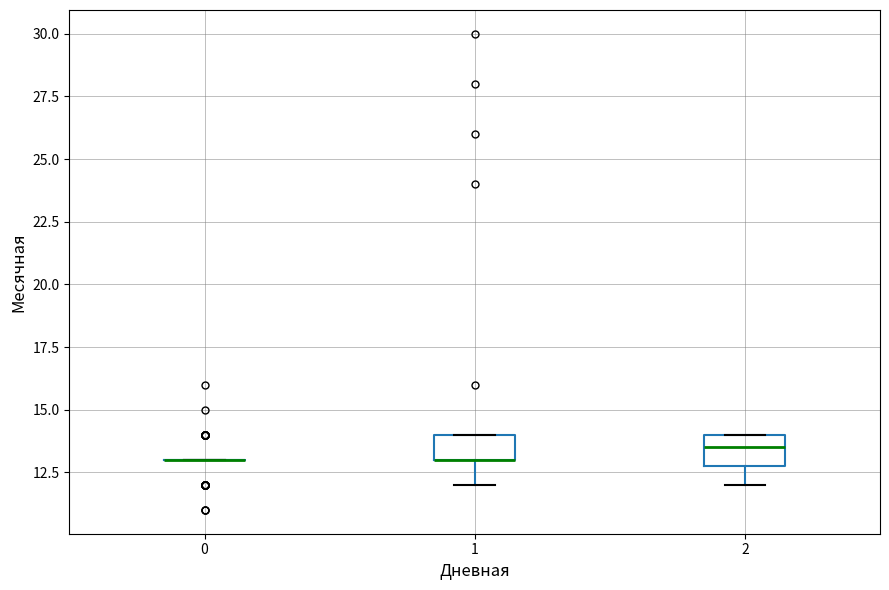

Reading left to right, read every box against the y-axis: the position of its median line, the range the box covers, and the ends of its whiskers. The values are not printed on the chart, so give them approximately, as read against the axis.

0: box collapsed to a line at 13.0, whiskers 13.0 to 13.0
1: median 13.0 (drawn on the box's lower edge), box 13.0 to 14.0, whiskers 12.0 to 14.0
2: median 13.5, box 13.0 to 14.0, whiskers 12.0 to 14.0